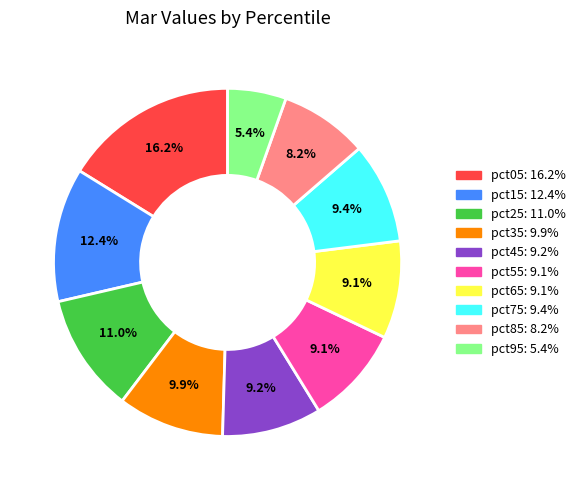

To the nearest percent, what is the difference between the largest and smallest slice percentages?

11%